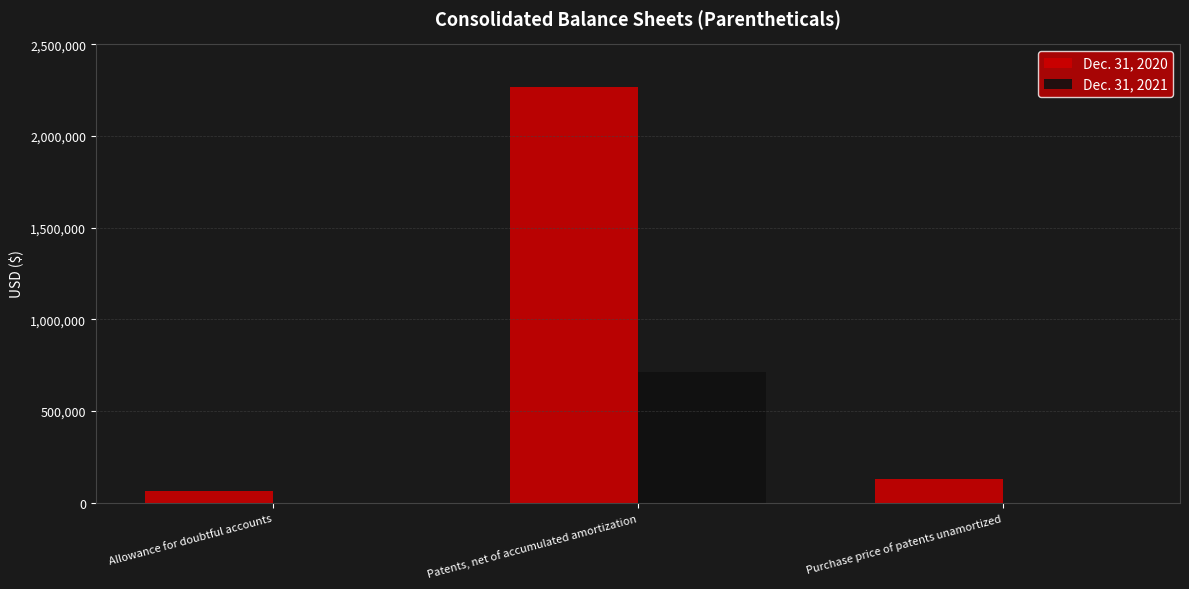

The value of Dec. 31, 2021 at Allowance for doubtful accounts is 232093. True or false?

False